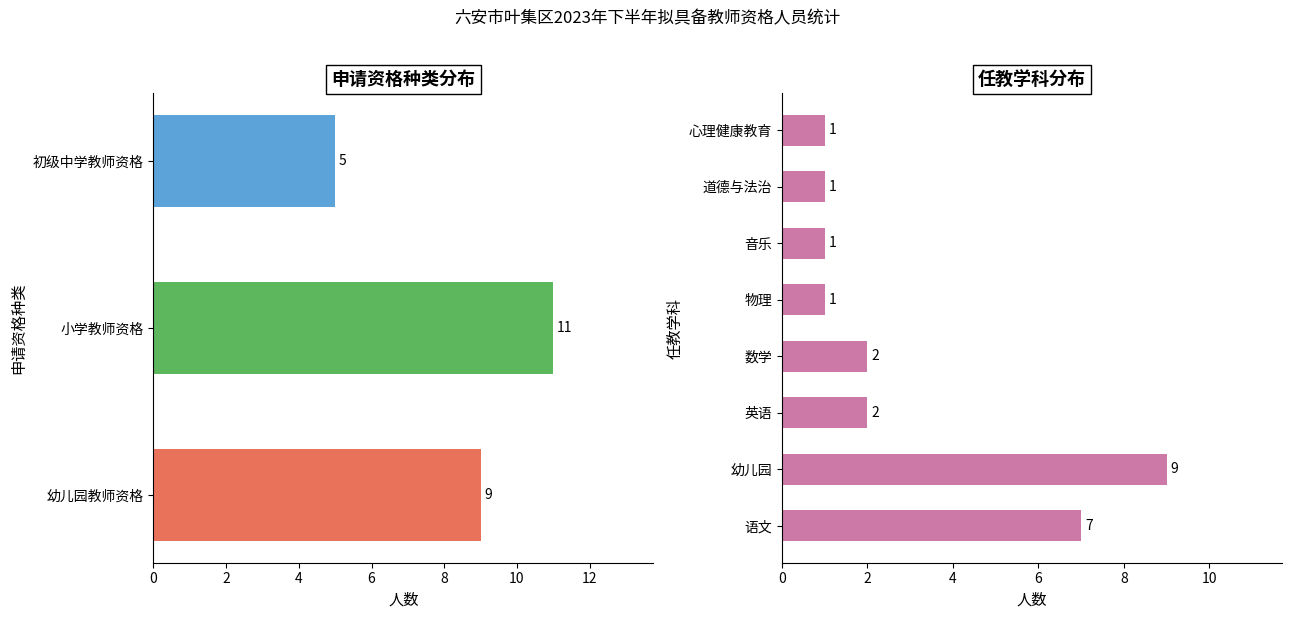

How many data points are less than 9?

1